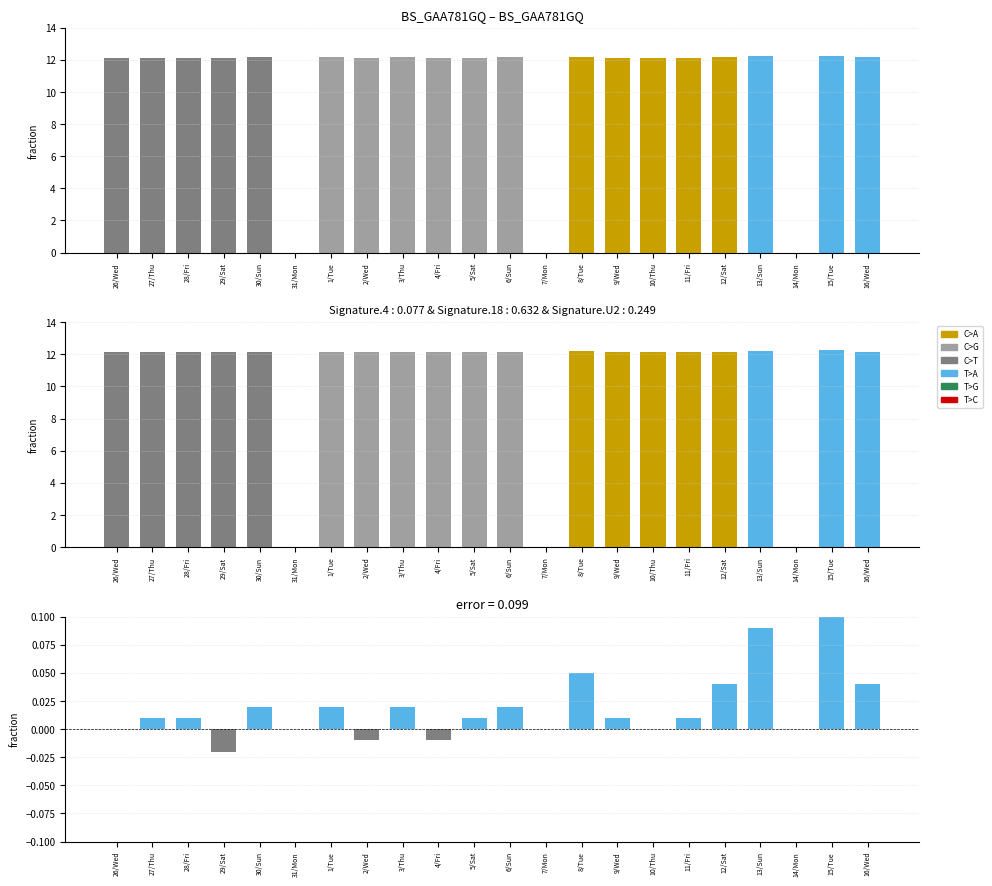

At which category does the chart reach its peak across all series?

15/Tue